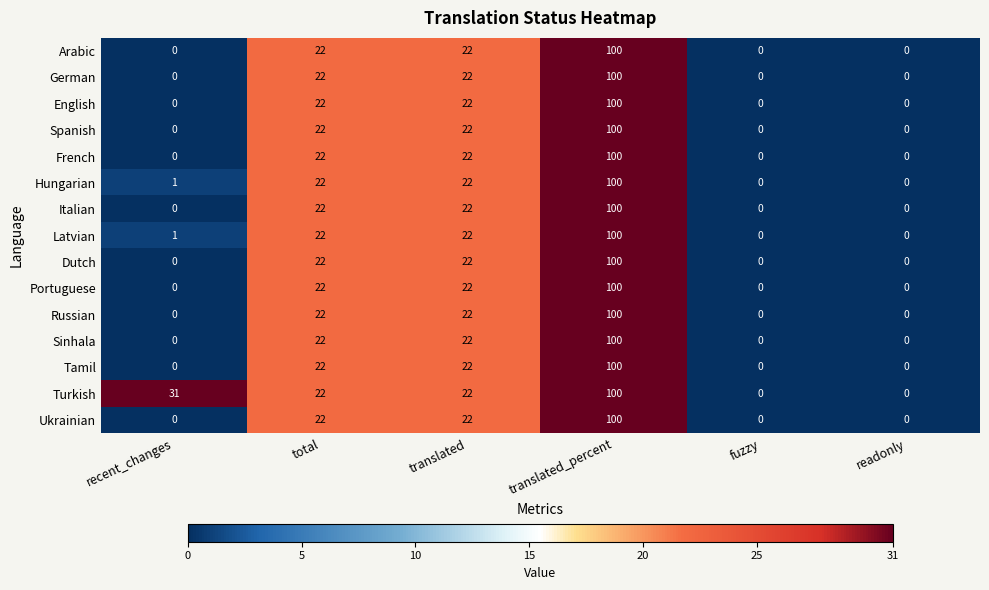

What is the difference between the maximum and minimum values in the Turkish series?

100